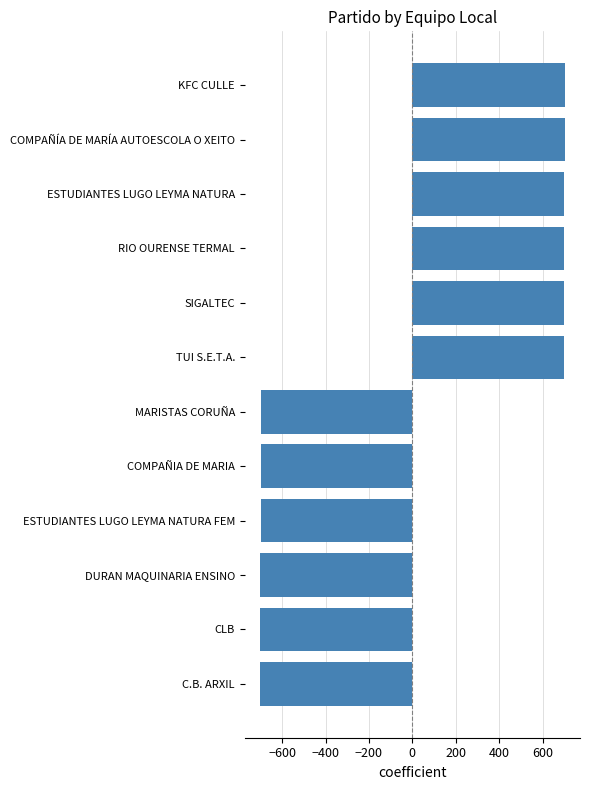

How many values are below zero?

6